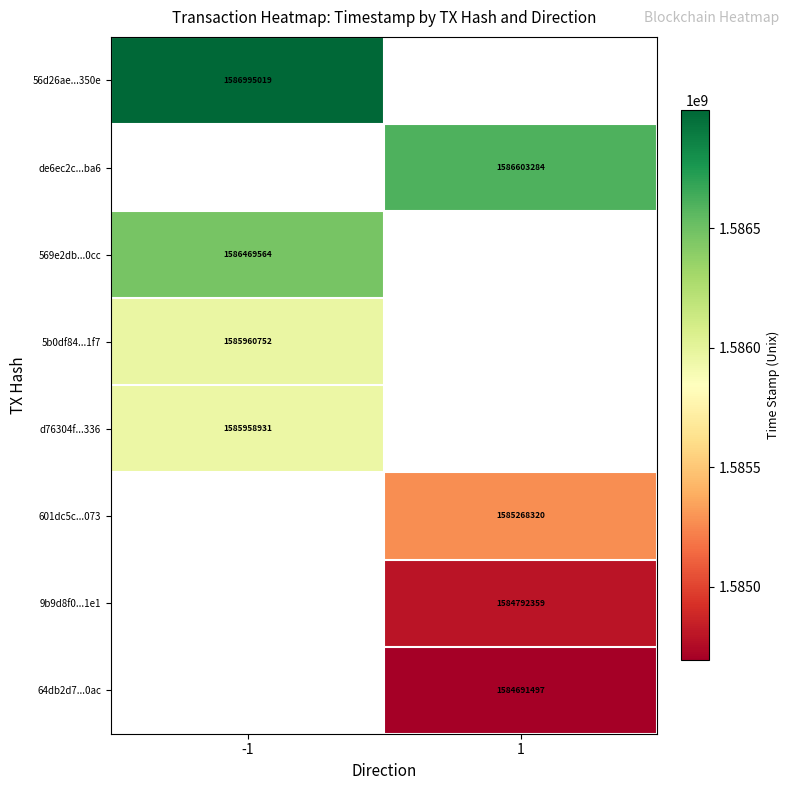

Is it true that 9b9d8f0...1e1 equals 925658593 at 1?

False